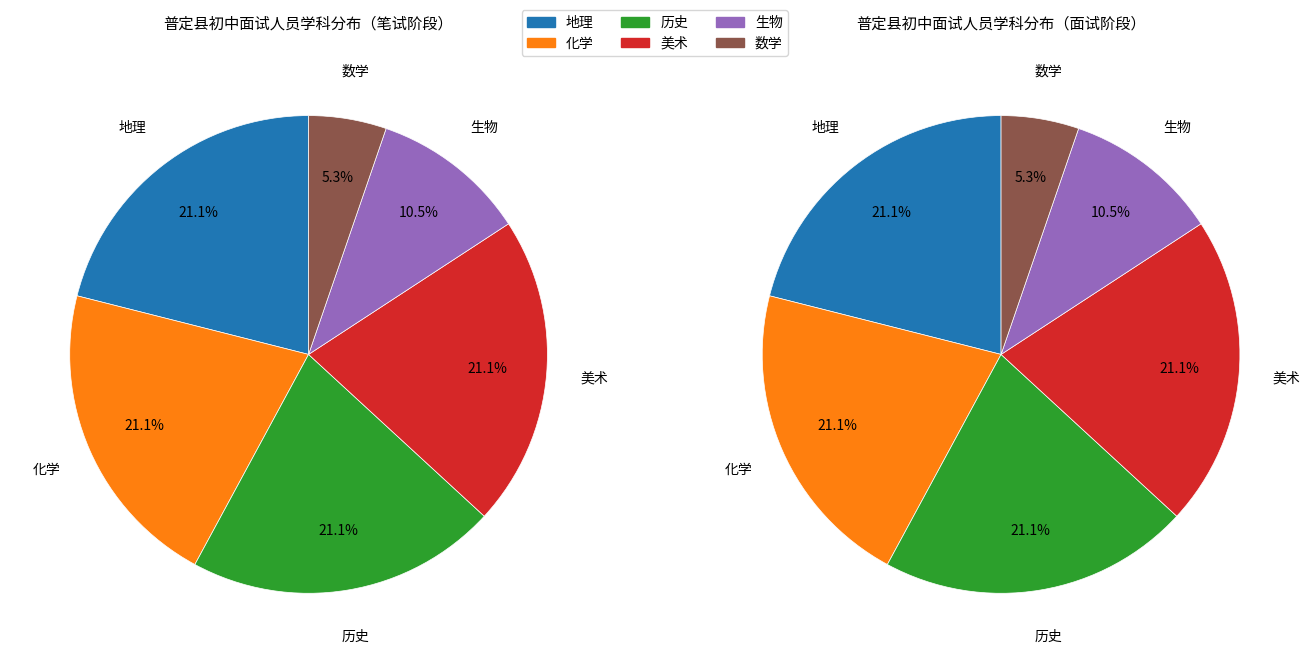

What percentage is NOT represented by 生物?

89.5%